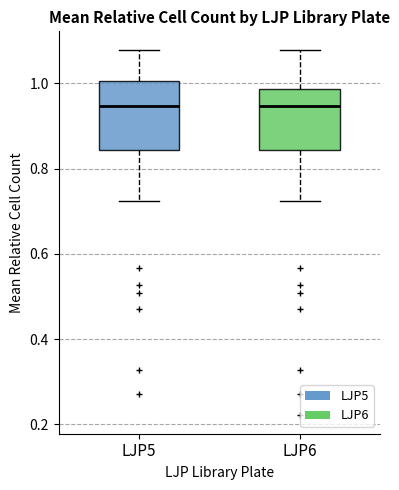

Reading left to right, transcribe this box plot: for each box, give where its median line is, the range the box spans, and where its two whiskers end, as read against the y-axis. The values are not printed on the chart, so give them approximately, as read against the axis.

LJP5: median 0.94, box 0.84 to 1.00, whiskers 0.72 to 1.08
LJP6: median 0.94, box 0.84 to 0.98, whiskers 0.72 to 1.08